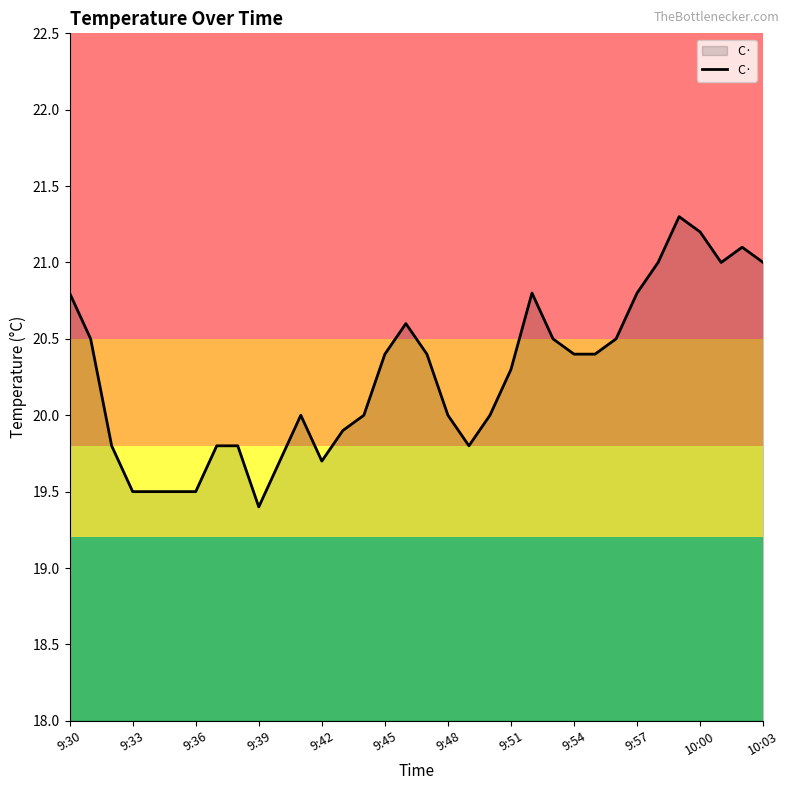

What is the difference between the maximum and minimum values?

1.9